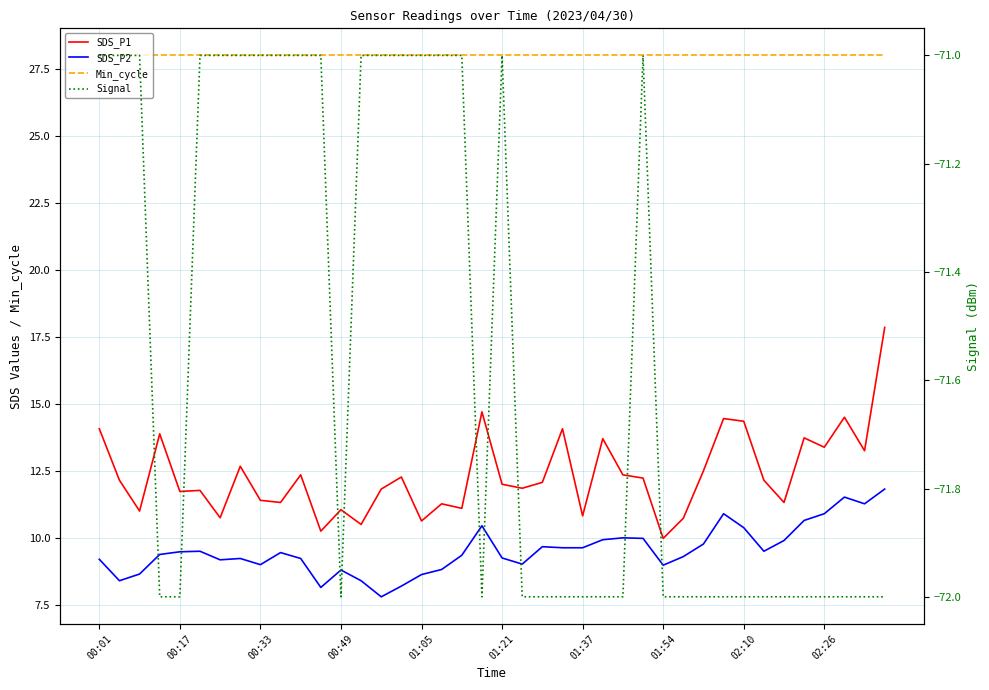

How many series are shown in this chart?

4